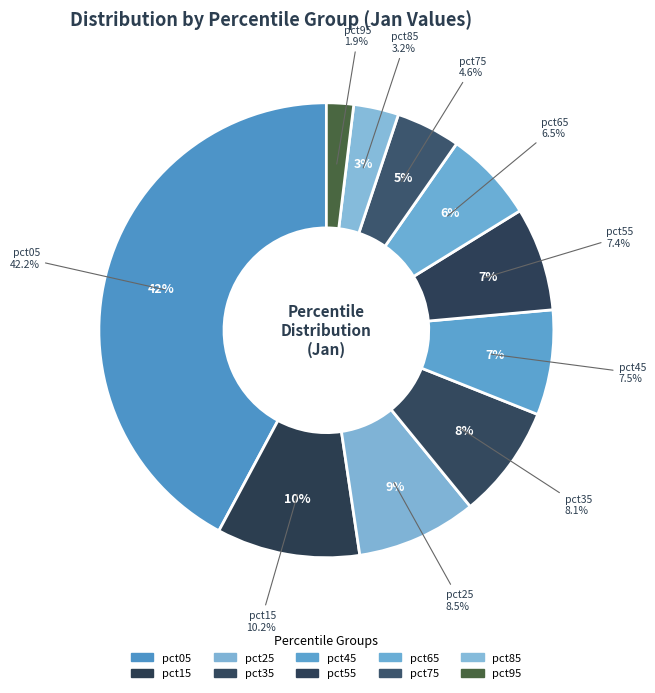

Which category has the biggest portion of the pie?

pct05